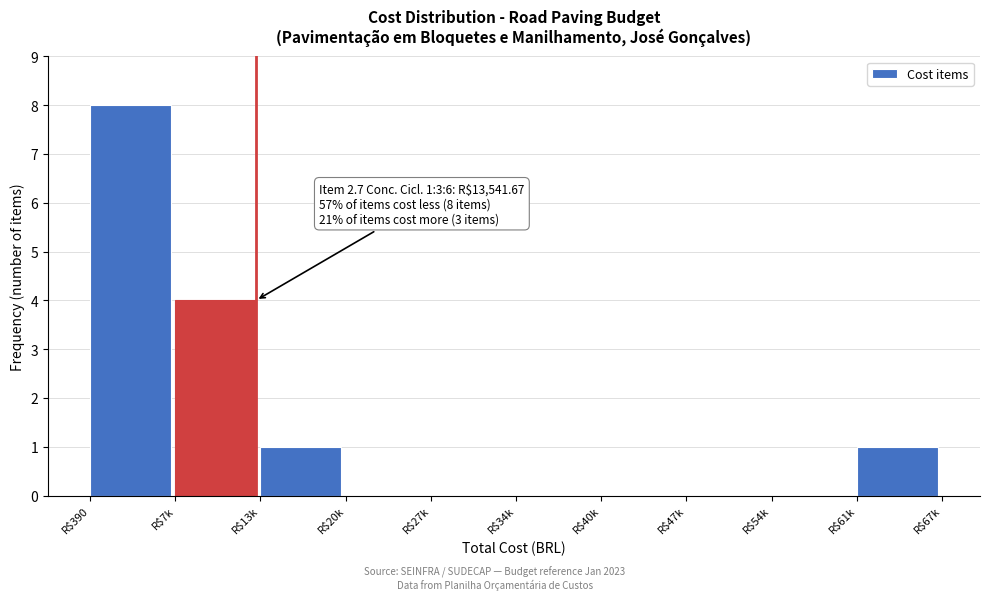

What is the sum of all values?

14